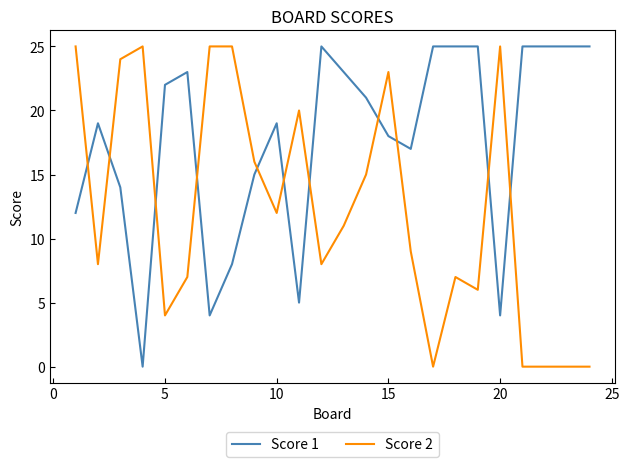

How many intersections are there between Score 2 and Score 1?

11